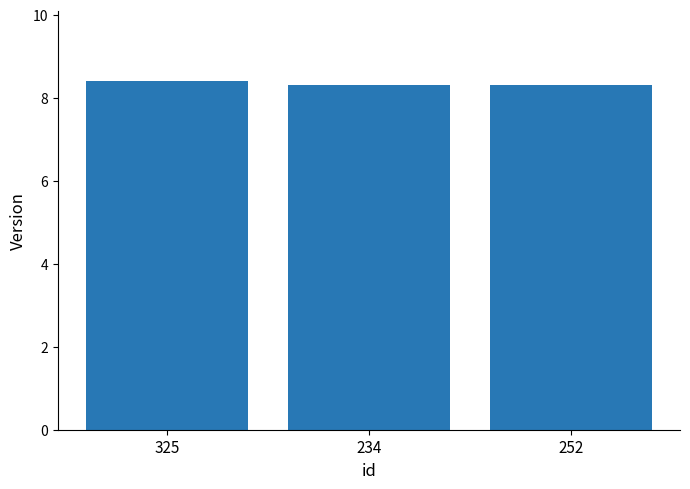

Which category has the highest value across all series?

325